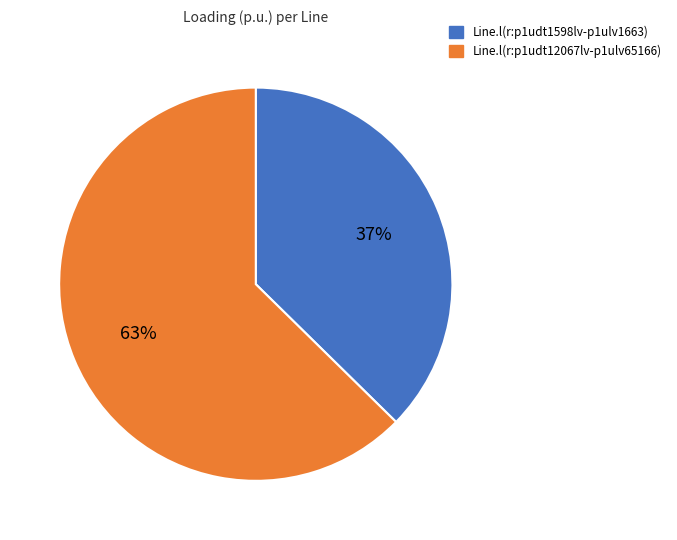

Count the number of slices in the pie.

2